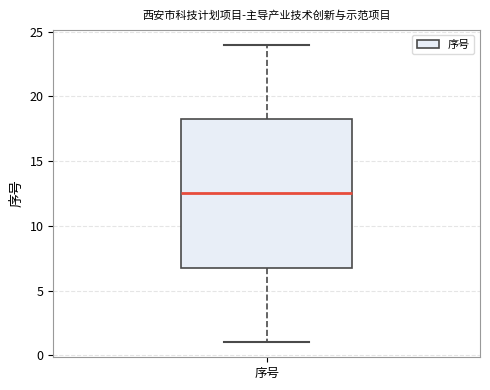

Where does the median line of the box for 序号 sit on the y-axis? The values are not printed on the chart, so give them approximately, as read against the axis.

12.5